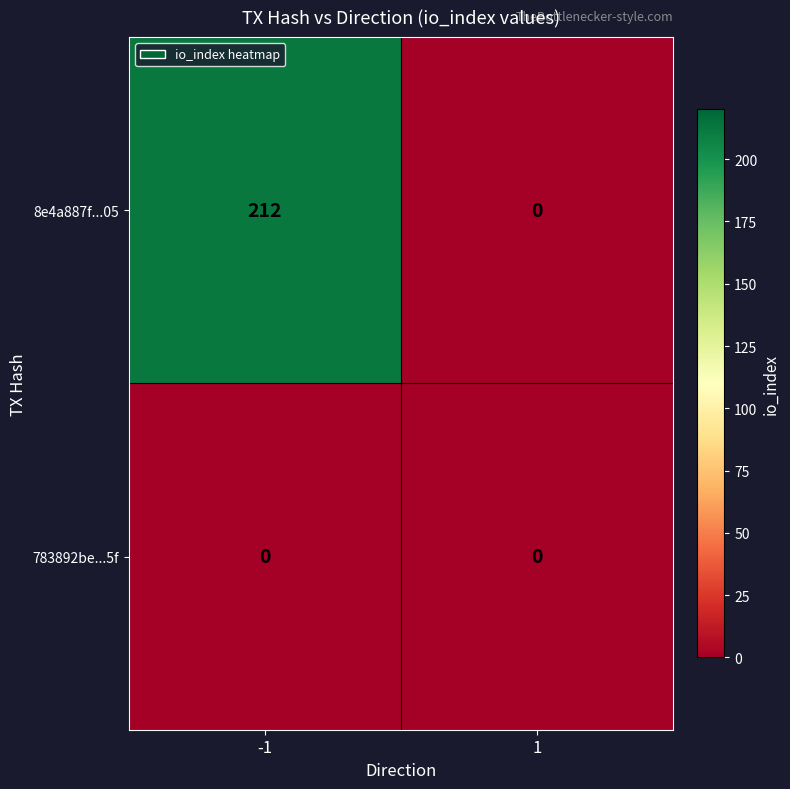

What is the greatest value displayed?

212